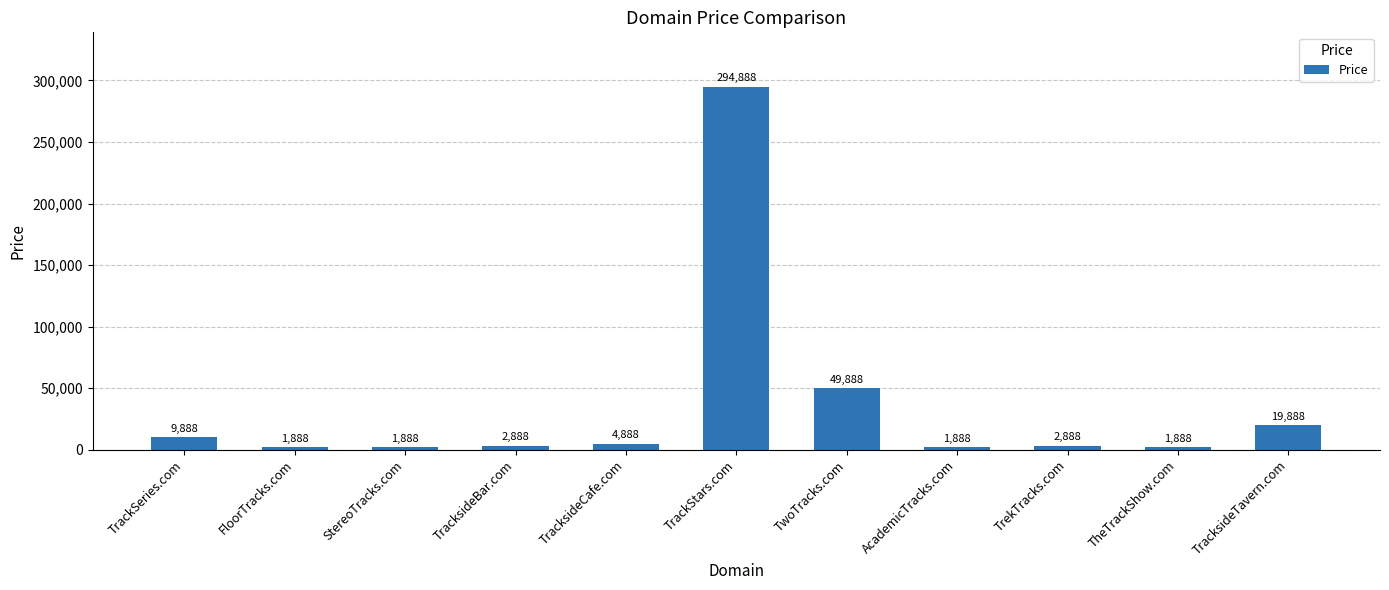

At which category does the chart reach its peak across all series?

TrackStars.com